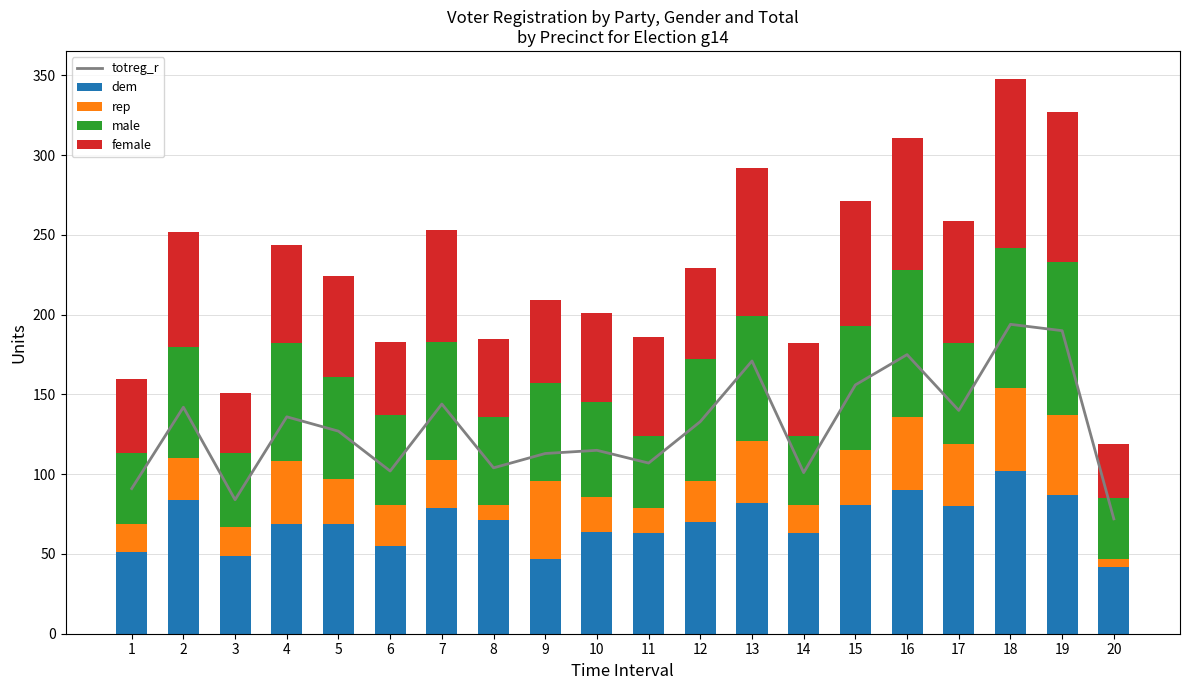

What is the maximum value shown in the chart?

194